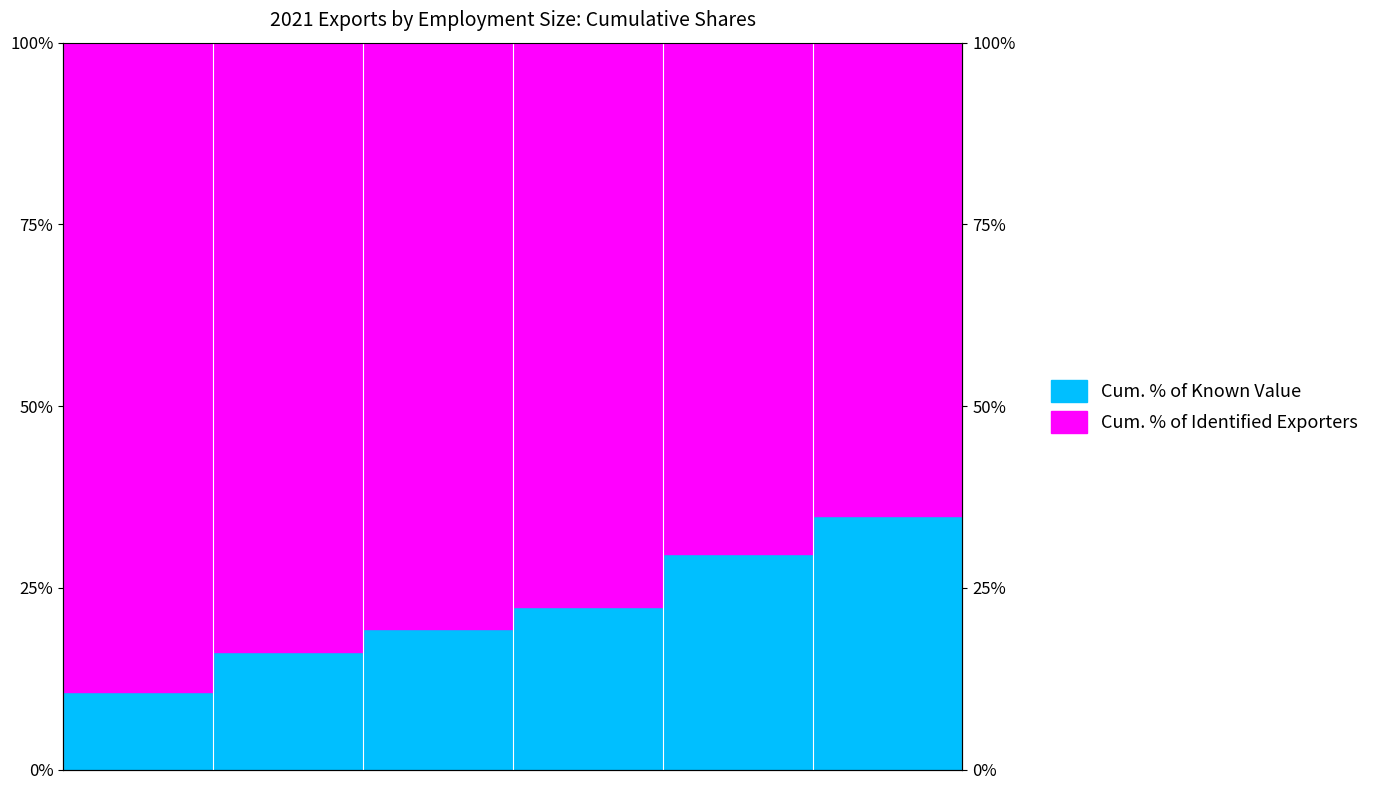

Where does the data first go above 22?

50 to 99 employees